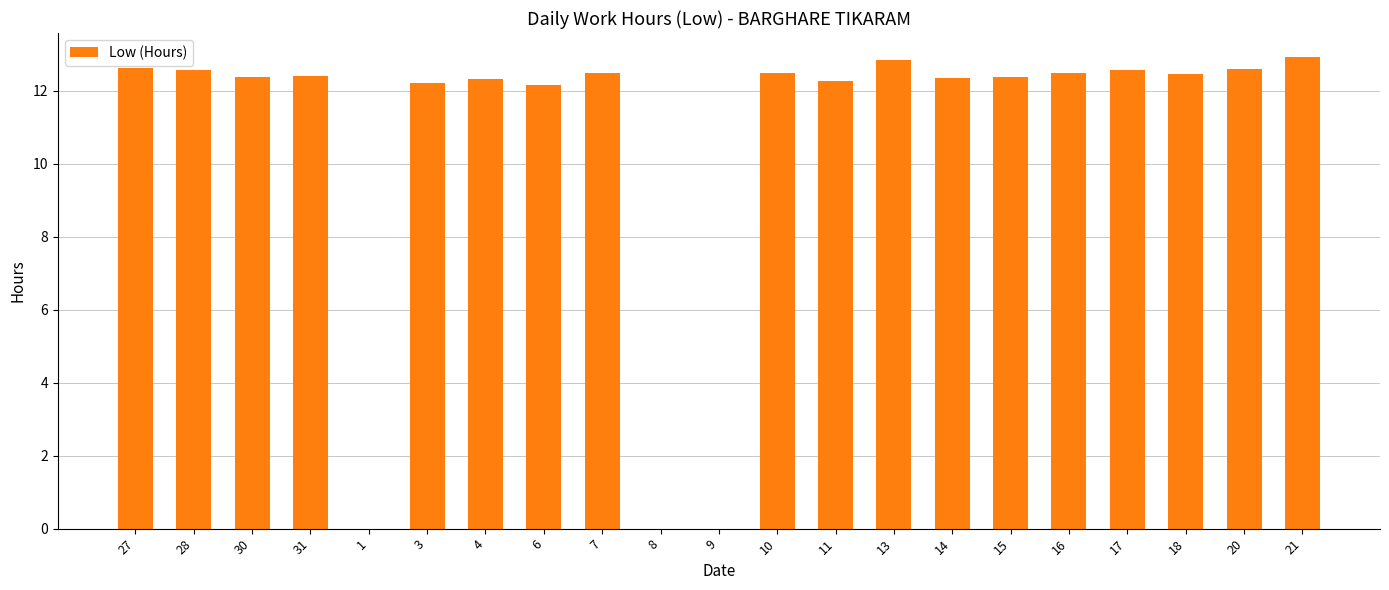

Which has a higher value, 8 or 3?

3